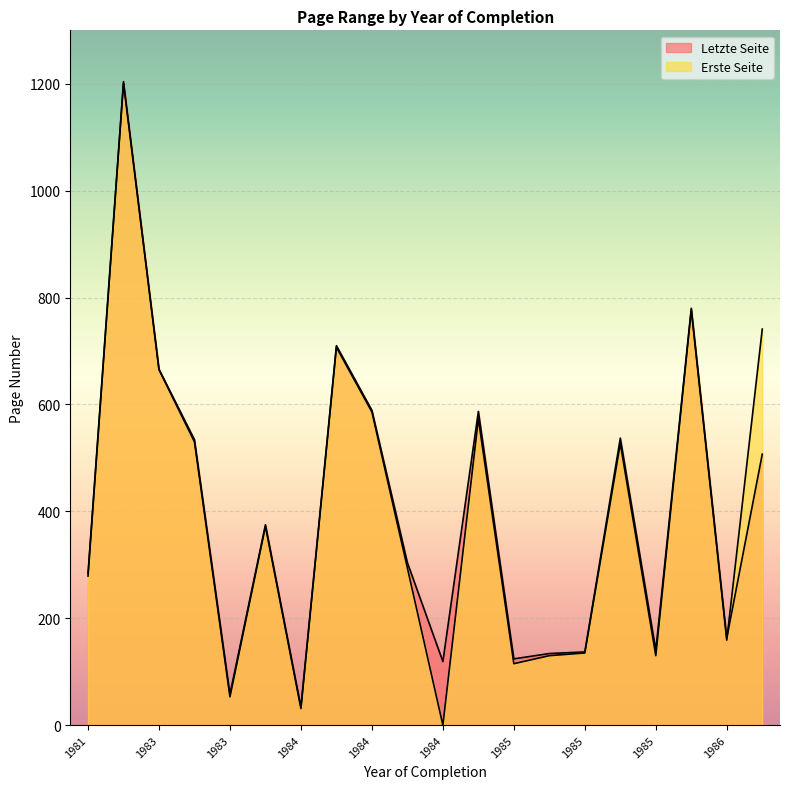

What value does the Erste Seite series have at 1985, to the nearest 10?

130